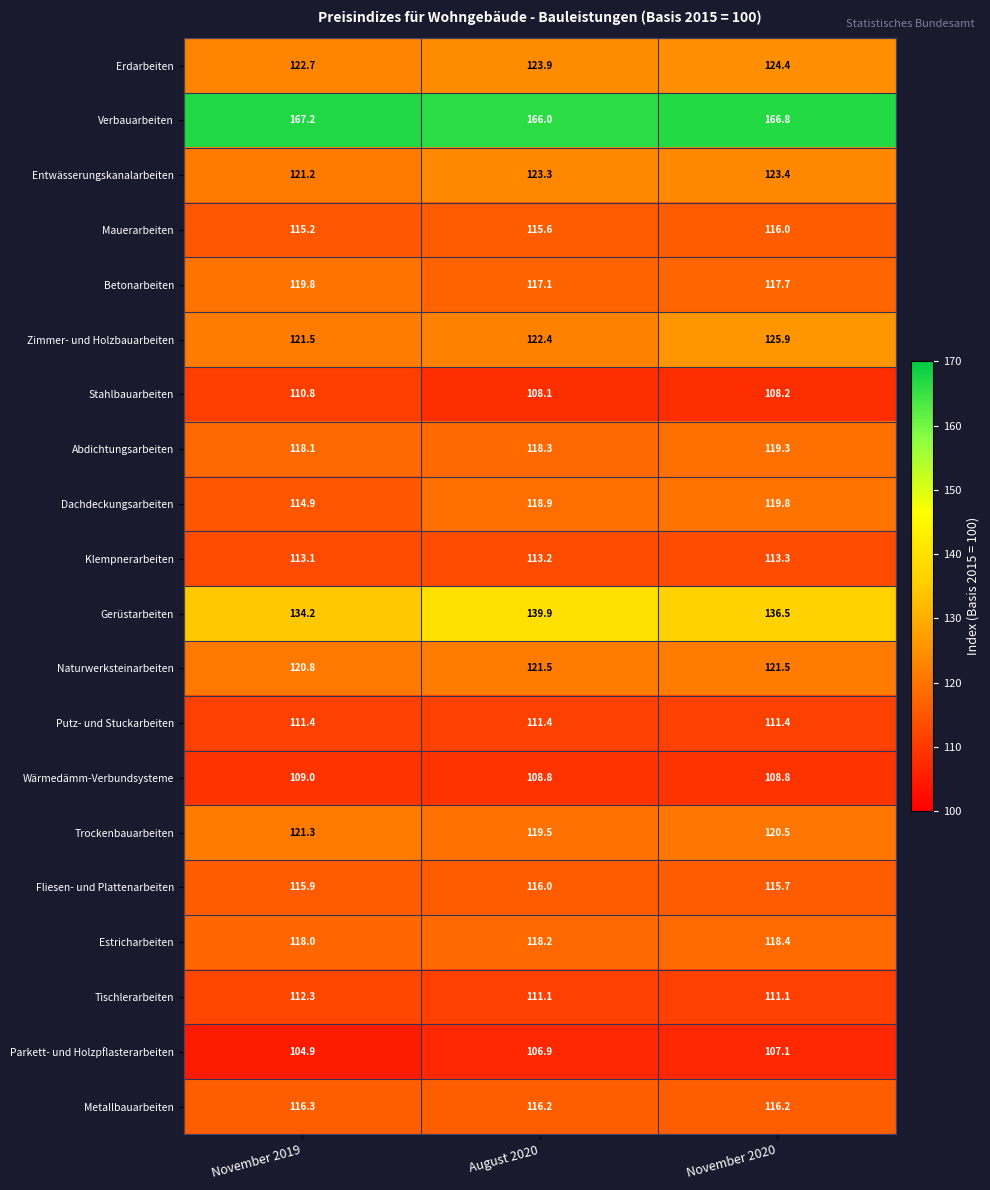

How many categories are shown in the chart?

3